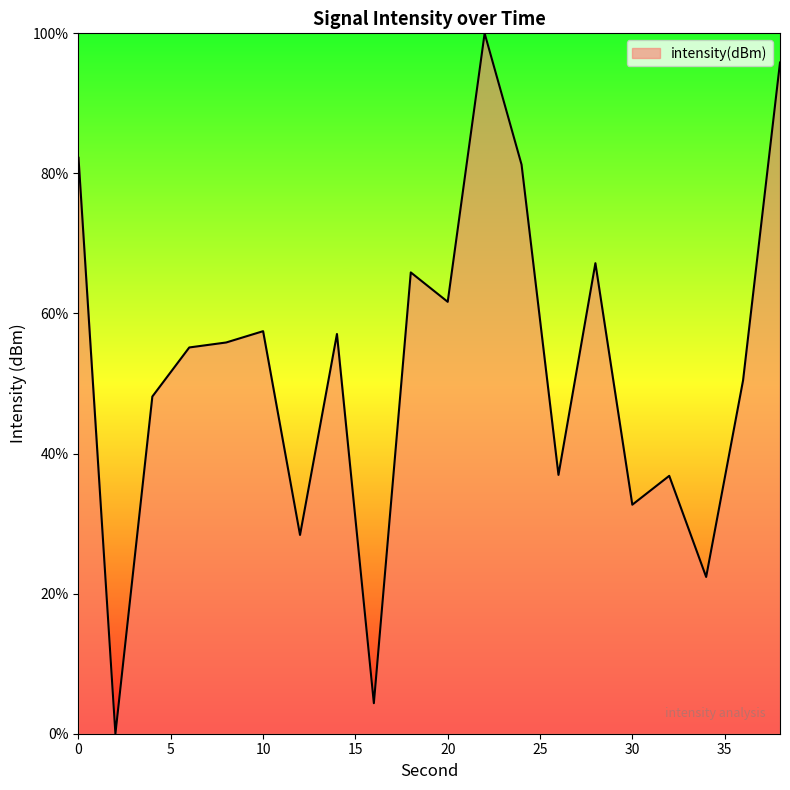

What is the difference between the maximum and minimum values?

100.0